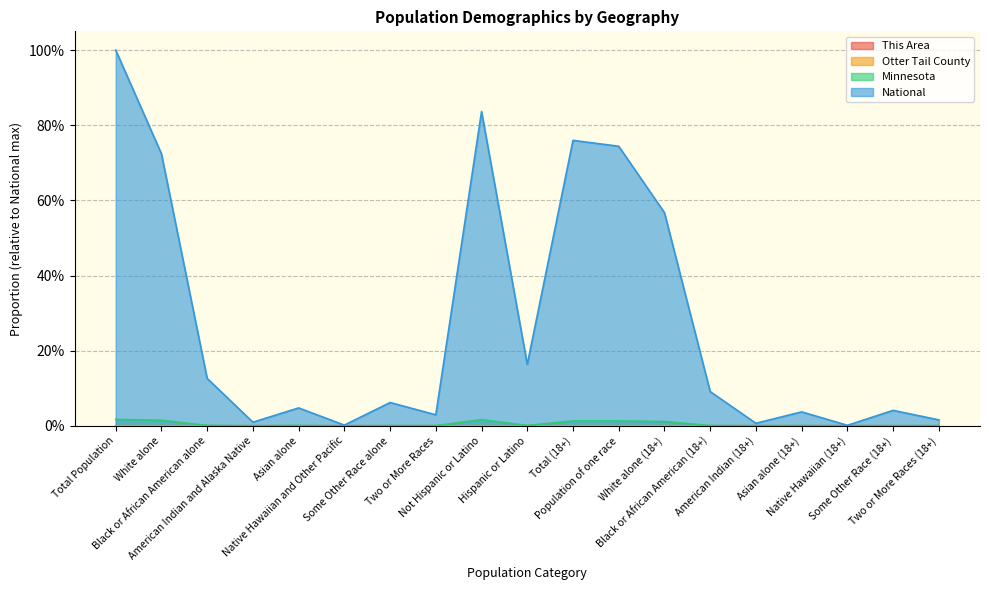

How many interior local valleys does the National series have?

6